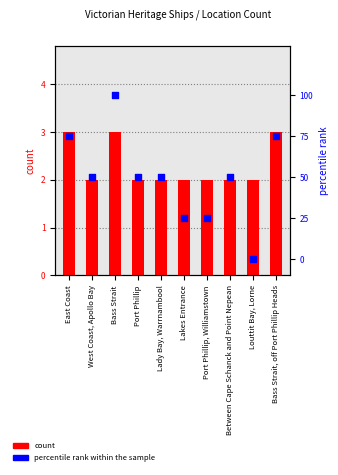

Which series has the largest total across all categories?

percentile rank within the sample